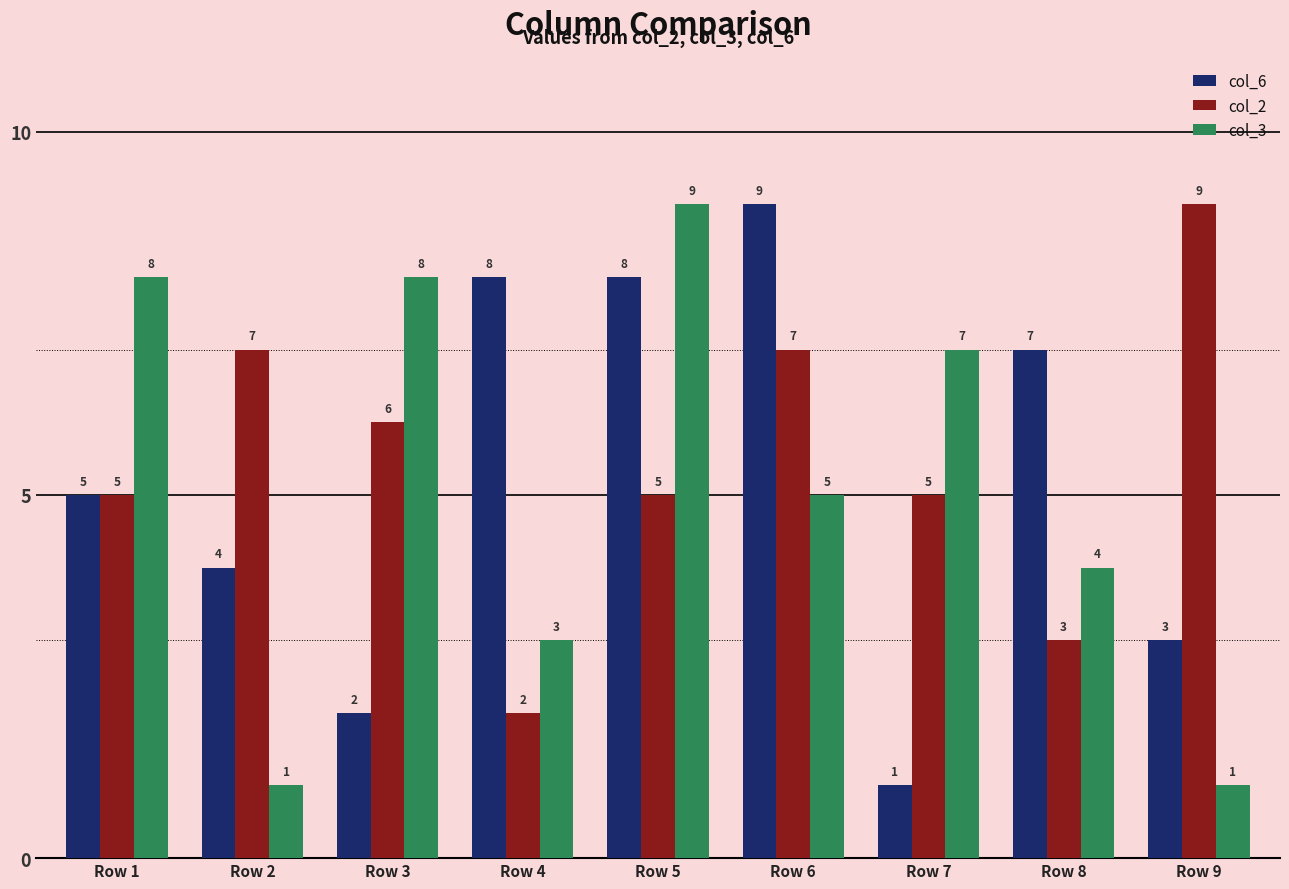

Count the number of data series in this chart.

3